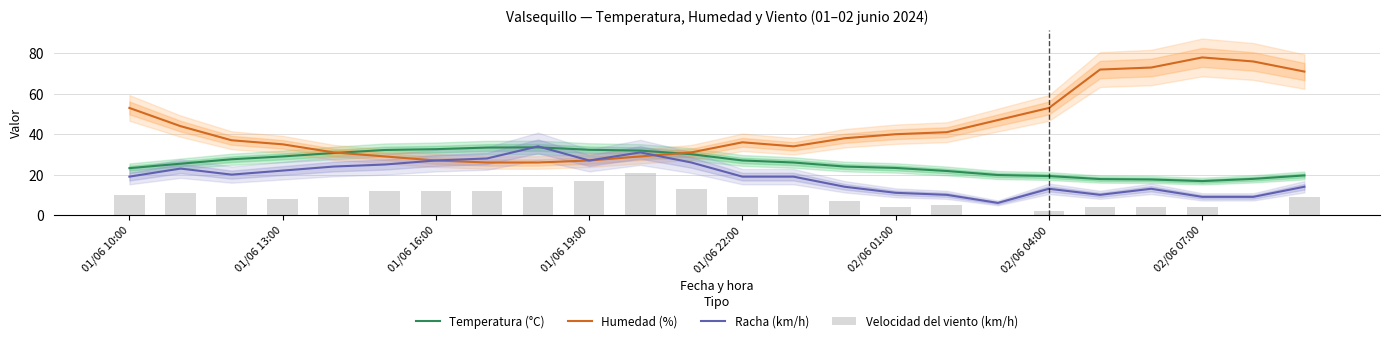

What is the lowest value of the Temperatura (°C) series?

16.8